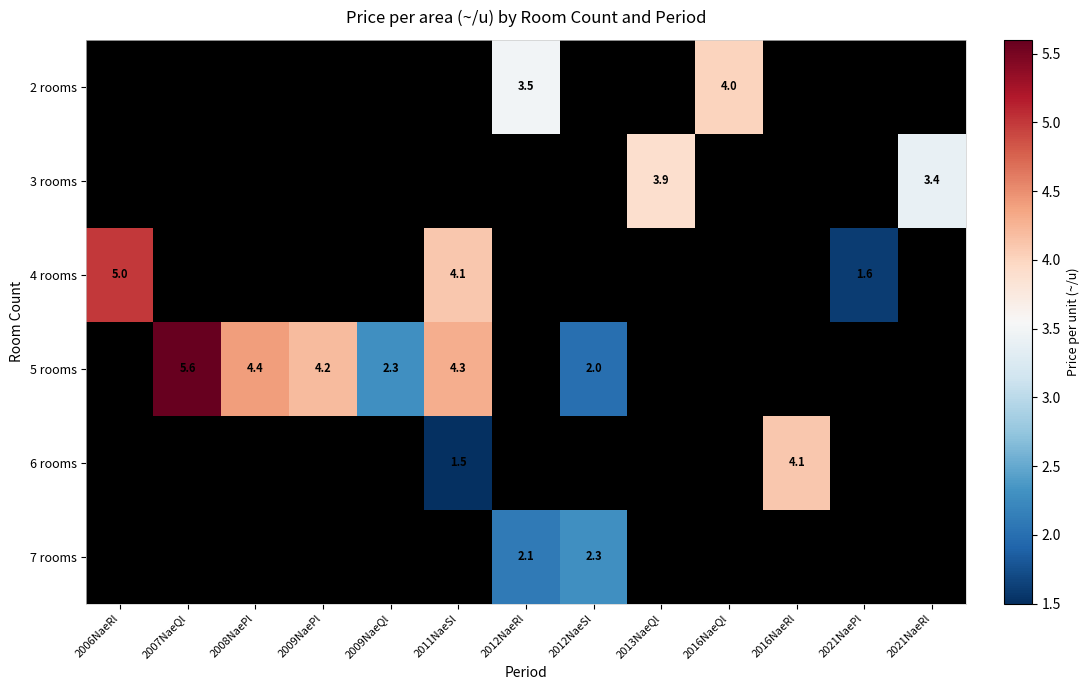

The value of 5 rooms at 2009NaeQl is 2.3. True or false?

True